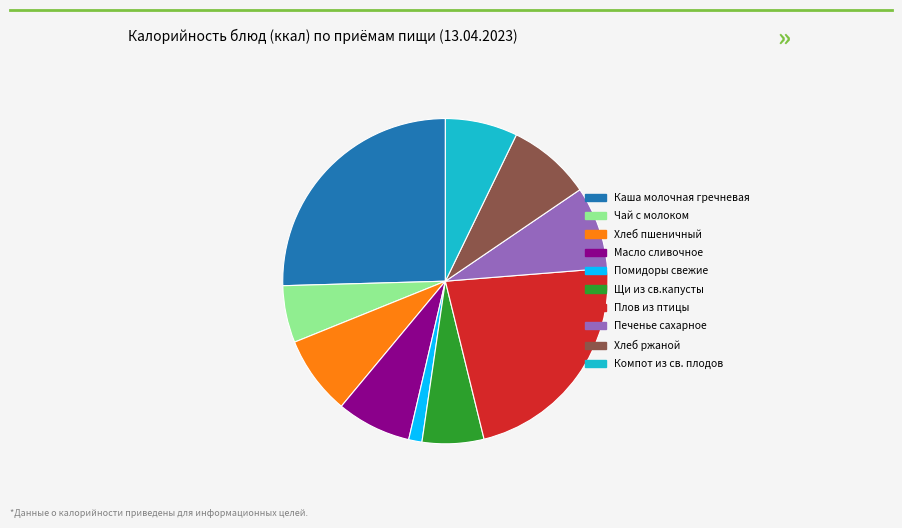

Approximately how many times larger is the value at Масло сливочное compared to Чай с молоком?

1.3